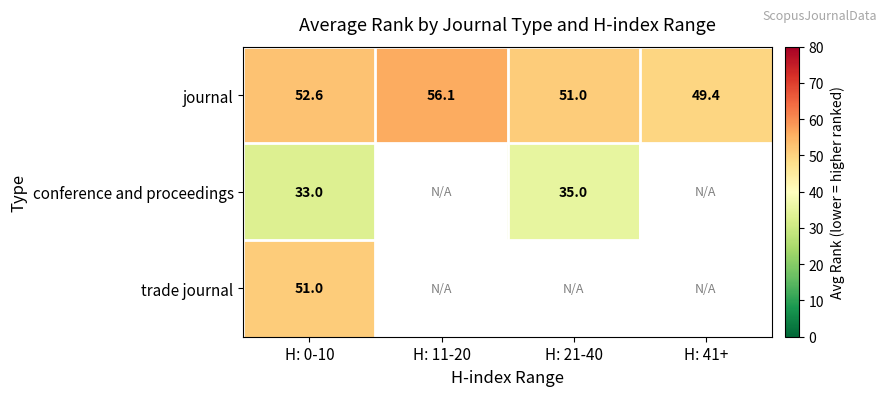

The trade journal series shows 12.3 at H: 0-10. True or false?

False